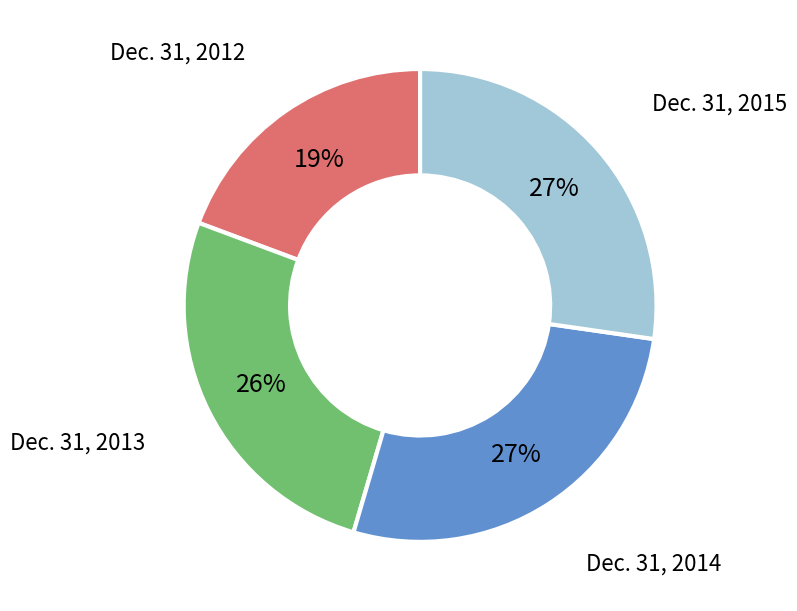

To the nearest percent, what is the average slice percentage?

25%